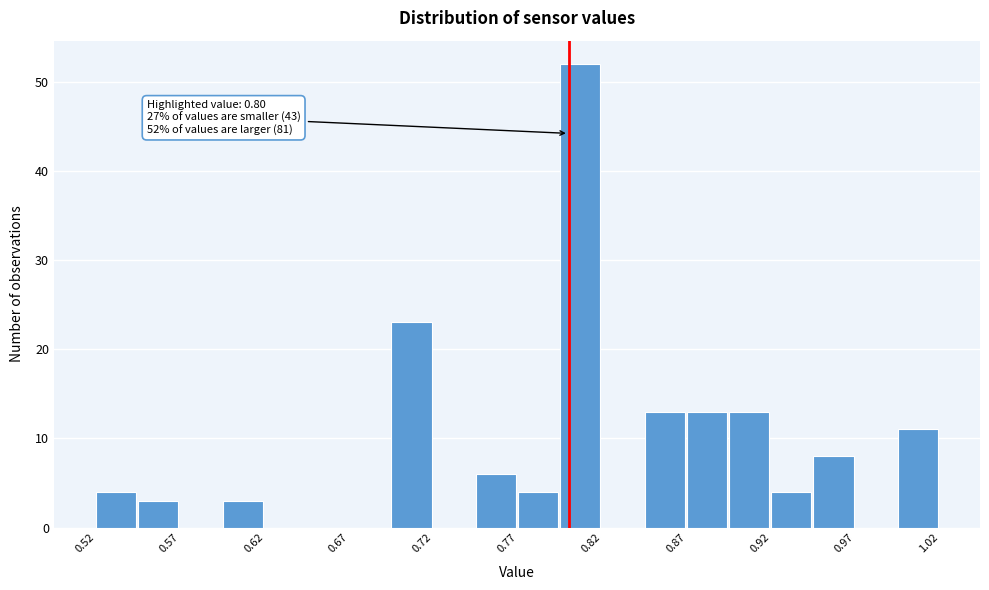

Over which range of the x-axis is the bar tallest?

0.795 to 0.820